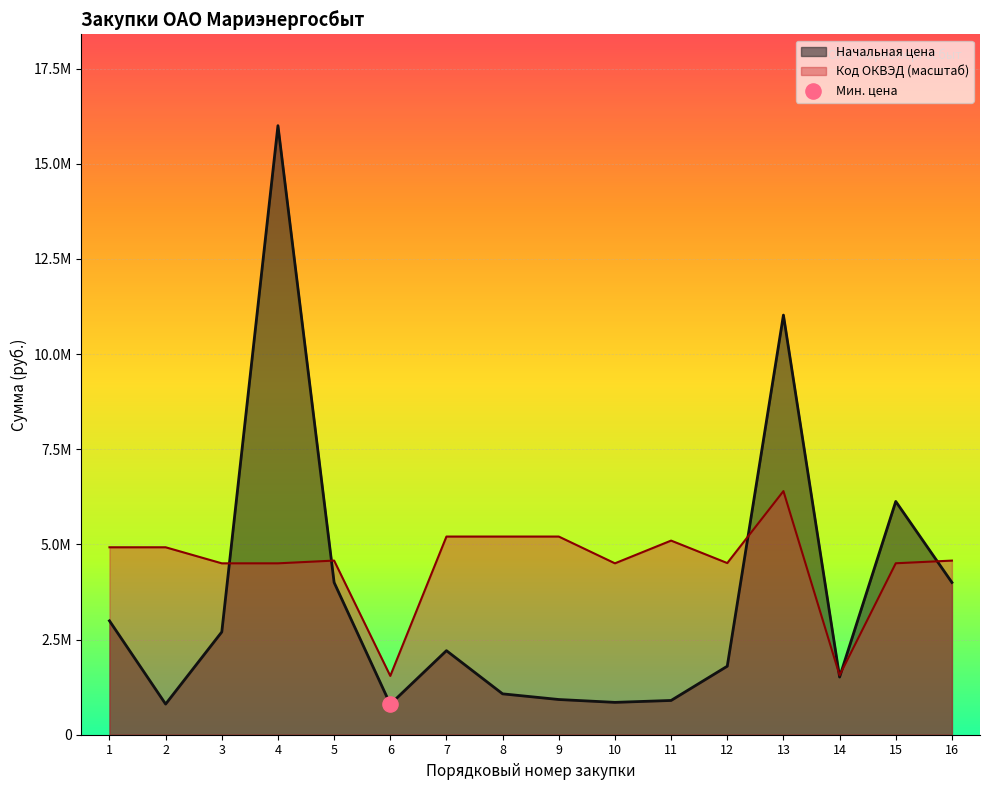

What is the total value across all series at 3?

7202689.1